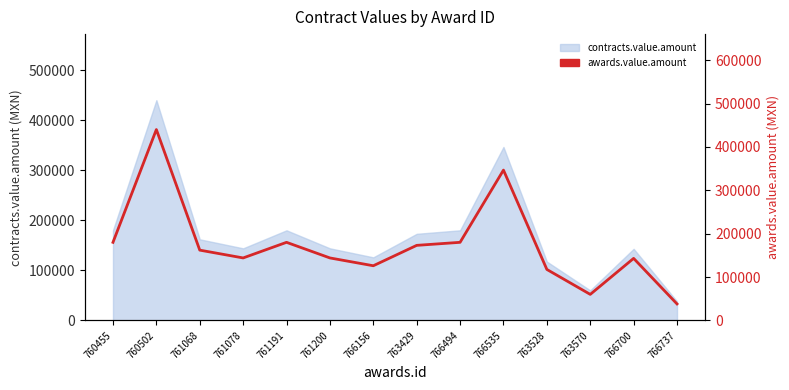

Reading right to left, transcribe all the data shown in this chart.

38000	143000	60000	117500	346500	180000	173000	126000	144000	180000	144000	162000	440000	180000